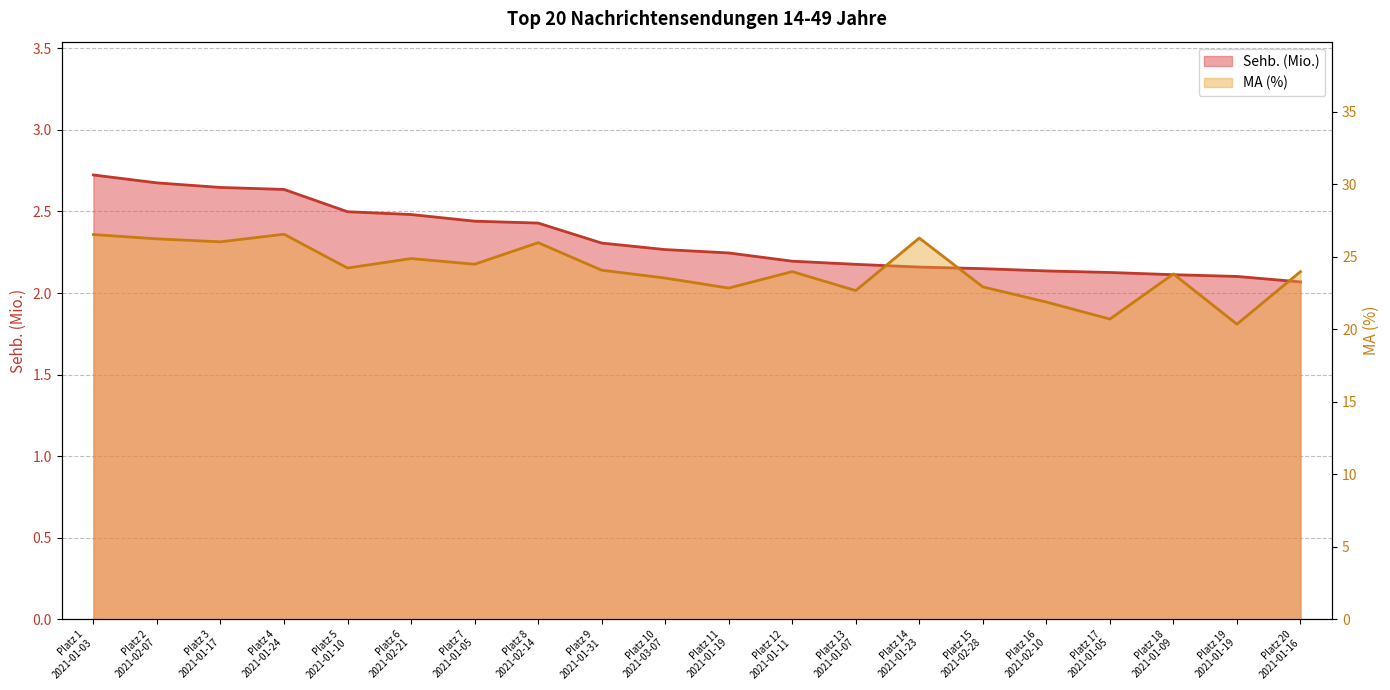

What is the highest value of the MA (%) series?

26.6